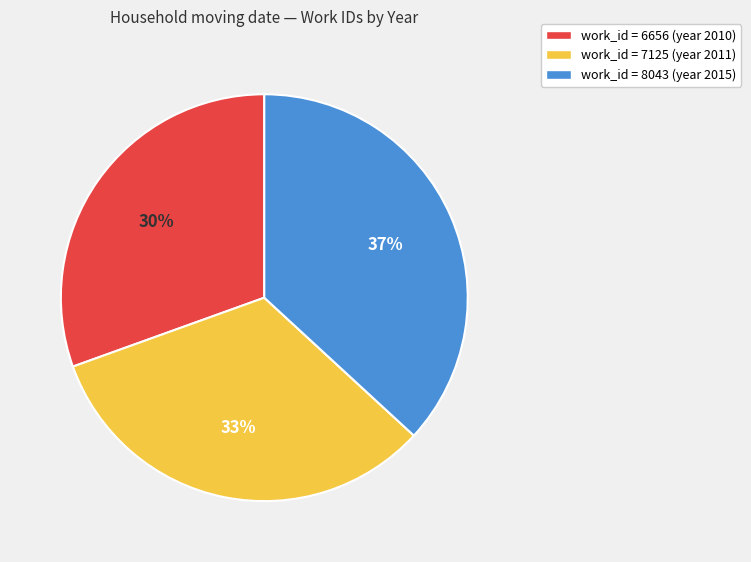

Is there a majority slice in this chart?

No